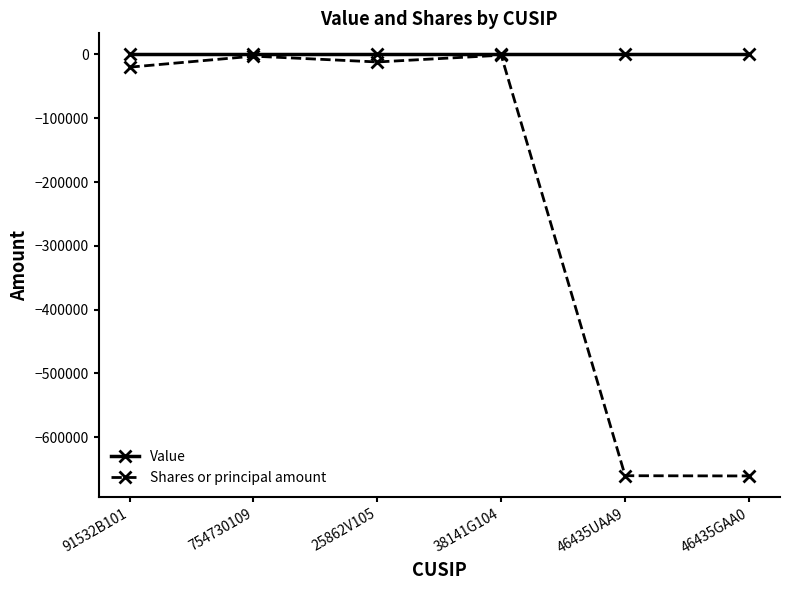

What is the difference between the second highest and second lowest values in the Shares or principal amount series?

657464